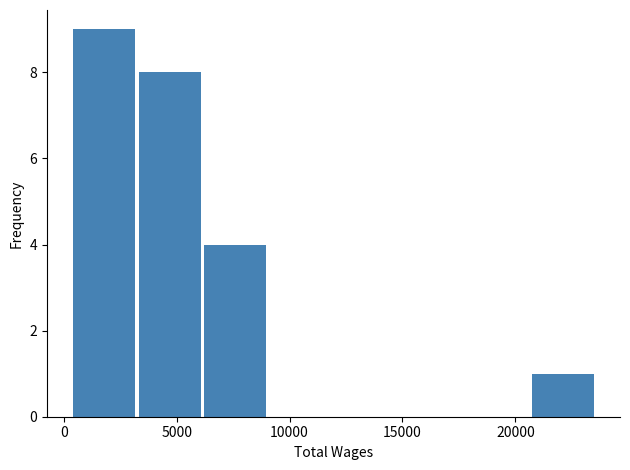

Which range on the x-axis has the tallest bar?

500 to 3000